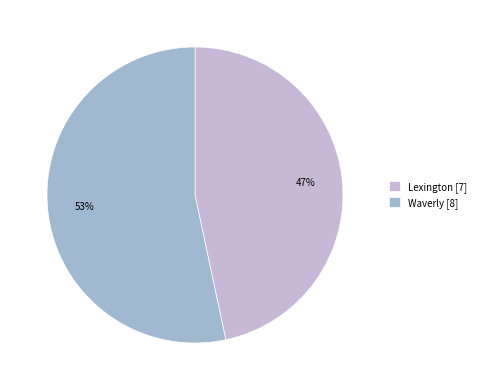

Between Lexington [7] and Waverly [8], which is larger?

Waverly [8]